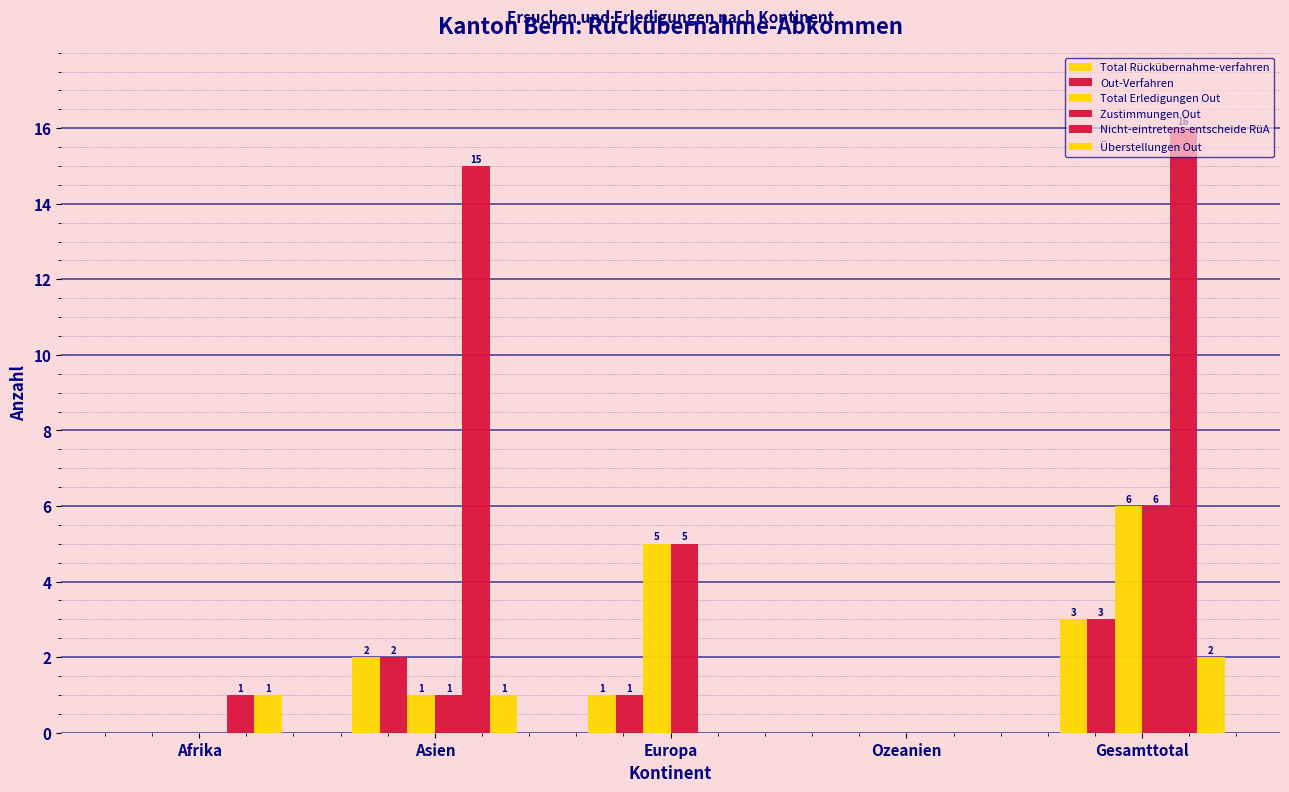

Are the bars horizontal?

No